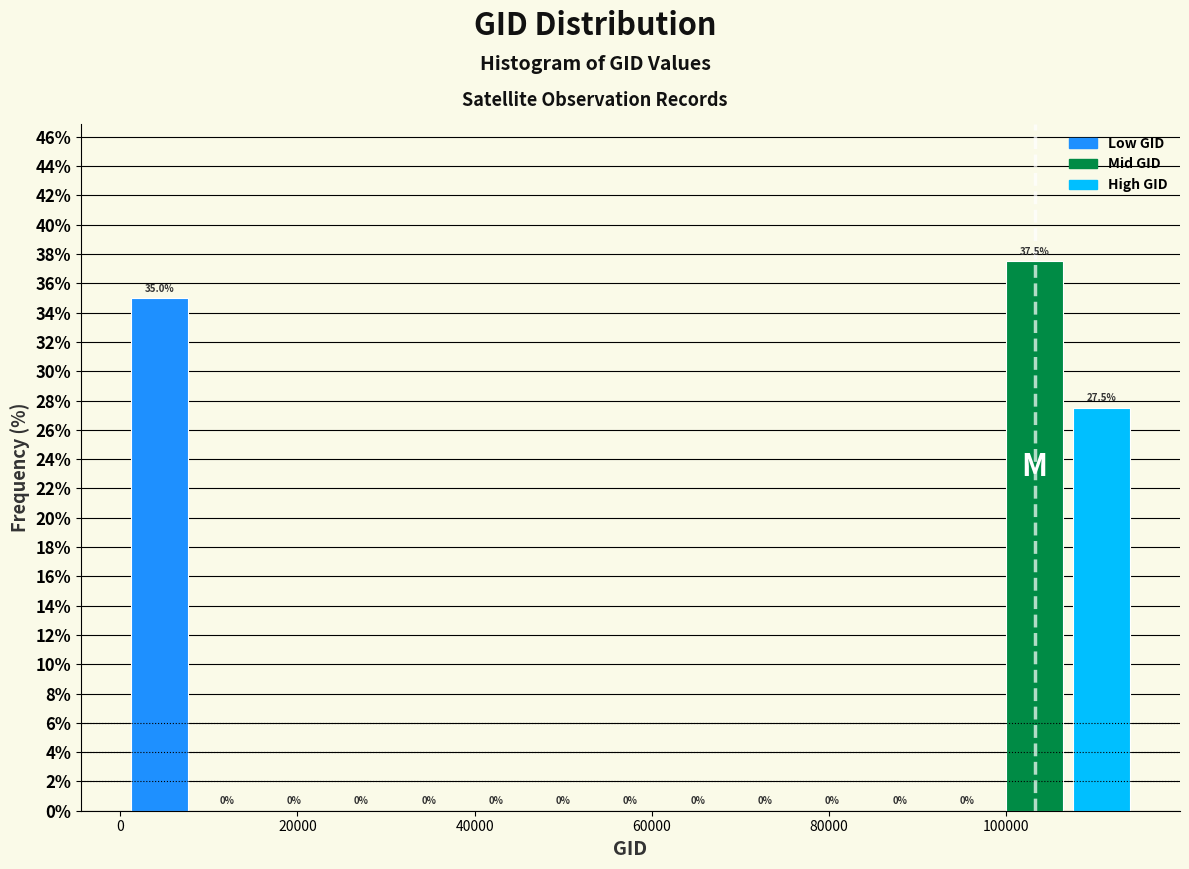

Read against the x-axis, roughly where is the centre of the tallest bar?

104000